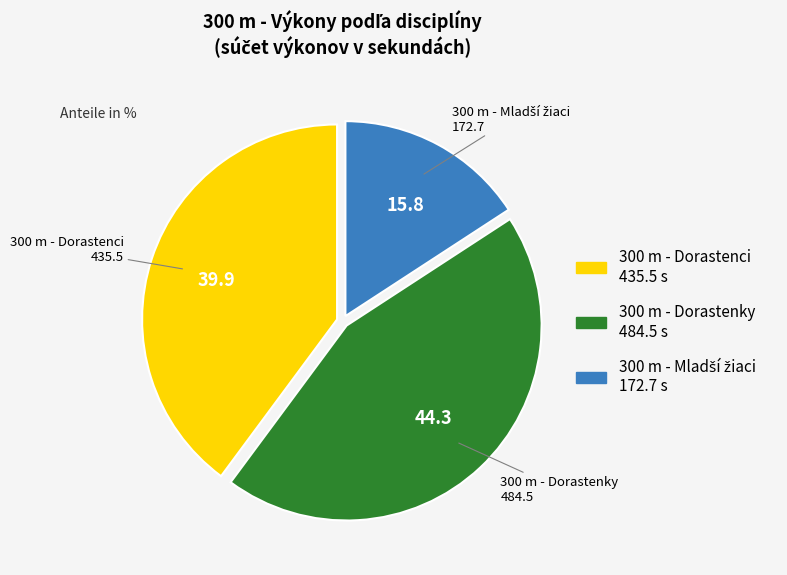

Is there any slice that represents more than half of the pie?

No